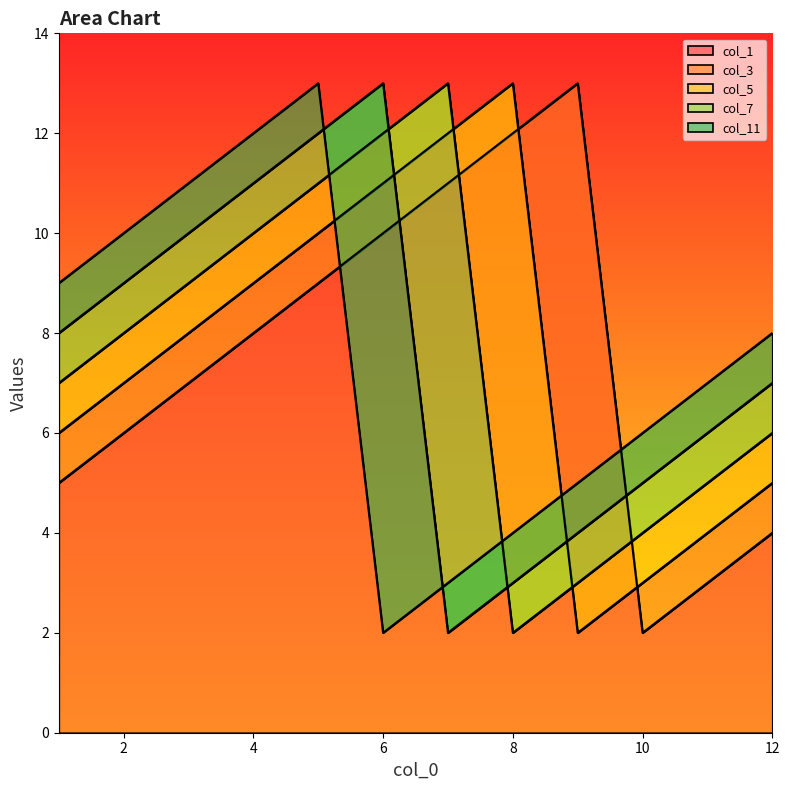

What is the sum of the col_3 values at 10 and 4?

12